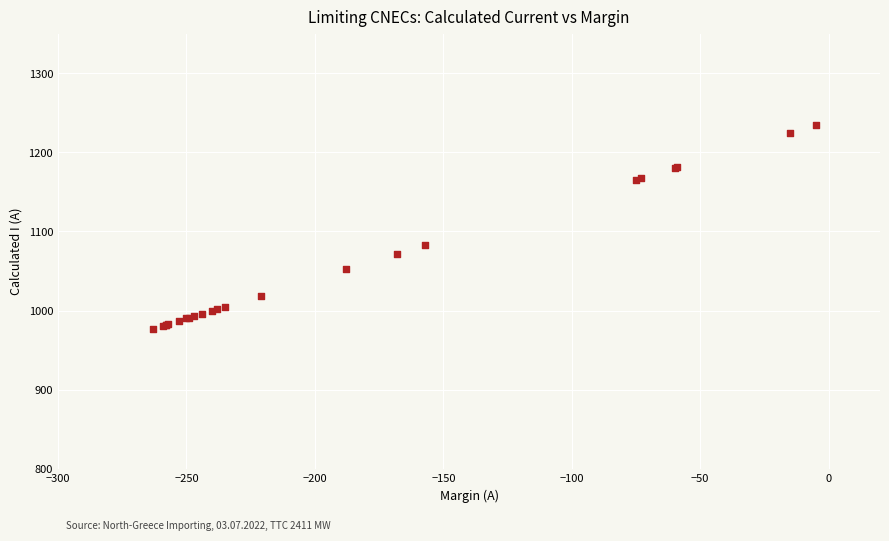

What Y value in the scatter plot is closest to 1106?

1083